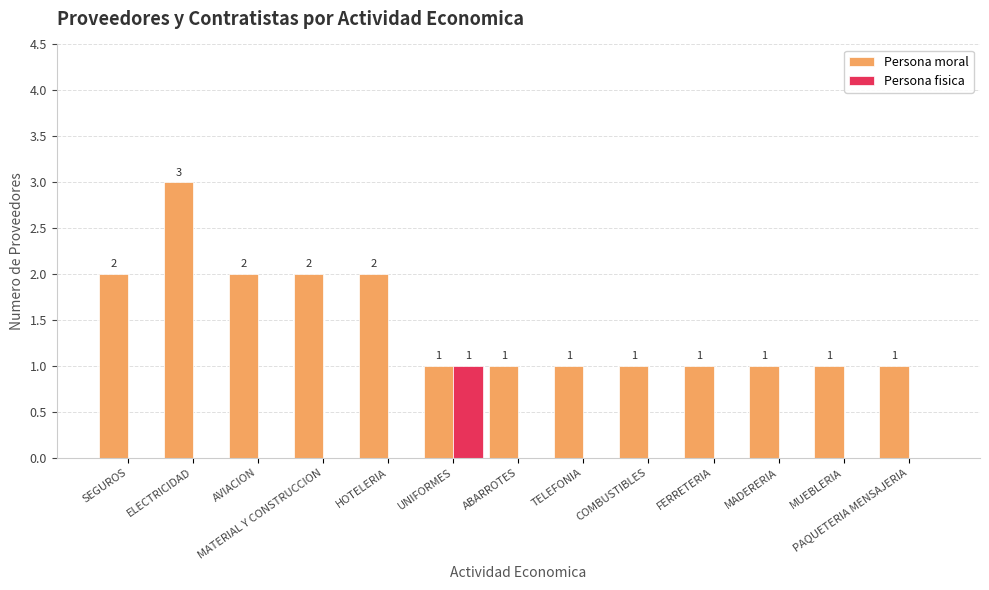

Which series has the largest total across all categories?

Persona moral